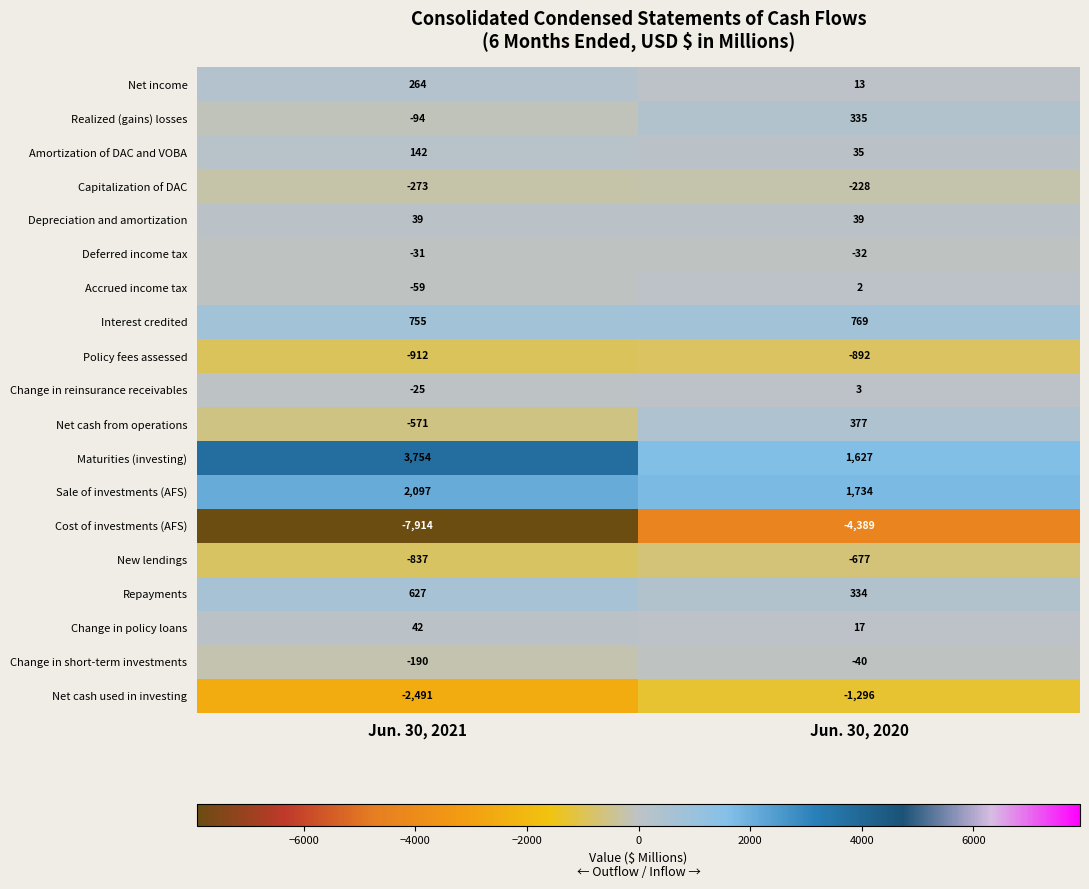

At which category is the sum across all series the highest?

Jun. 30, 2020